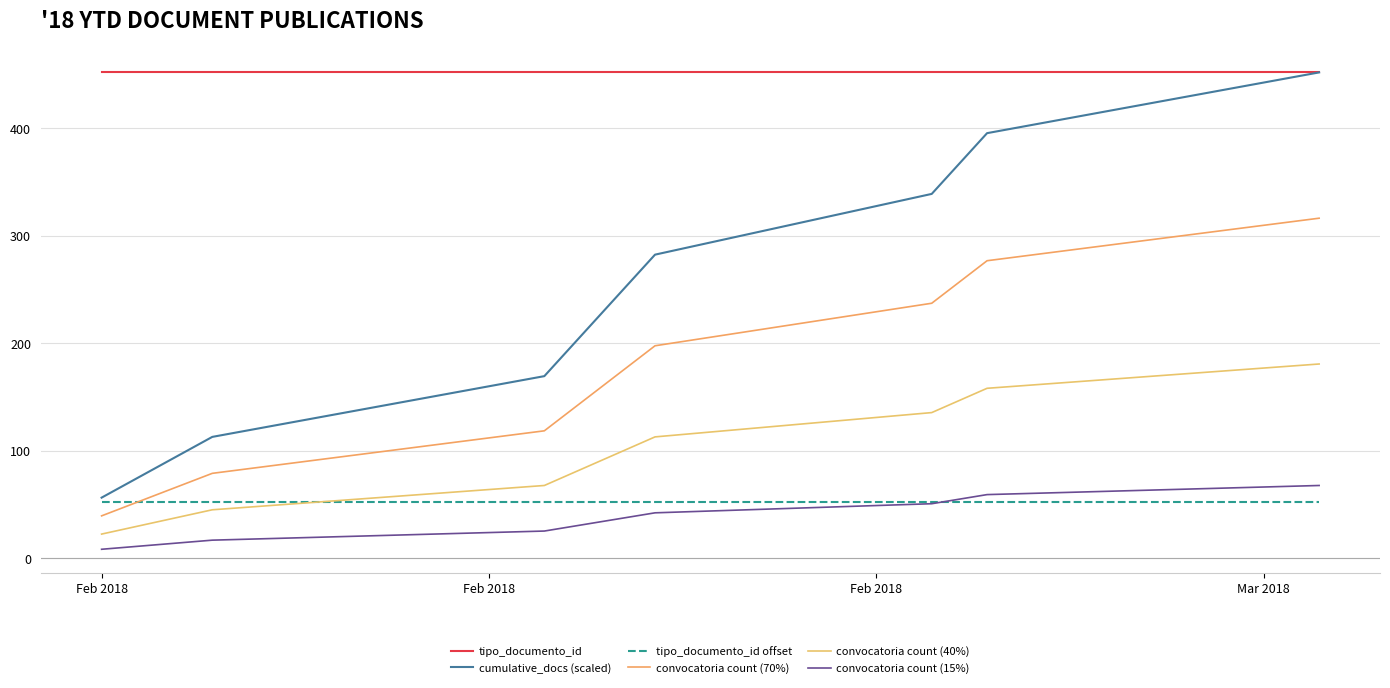

Reading left to right, list all the values displayed in this chart.

tipo_documento_id: 452.0	452.0	452.0	452.0	452.0	452.0	452.0	452.0
cumulative_docs (scaled): 56.5	113.0	169.5	226.0	282.5	339.0	395.5	452.0
tipo_documento_id offset: 52.0	52.0	52.0	52.0	52.0	52.0	52.0	52.0
convocatoria count (70%): 39.5	79.1	118.6	158.2	197.8	237.3	276.8	316.4
convocatoria count (40%): 22.6	45.2	67.8	90.4	113.0	135.6	158.2	180.8
convocatoria count (15%): 8.5	16.9	25.4	33.9	42.4	50.9	59.3	67.8